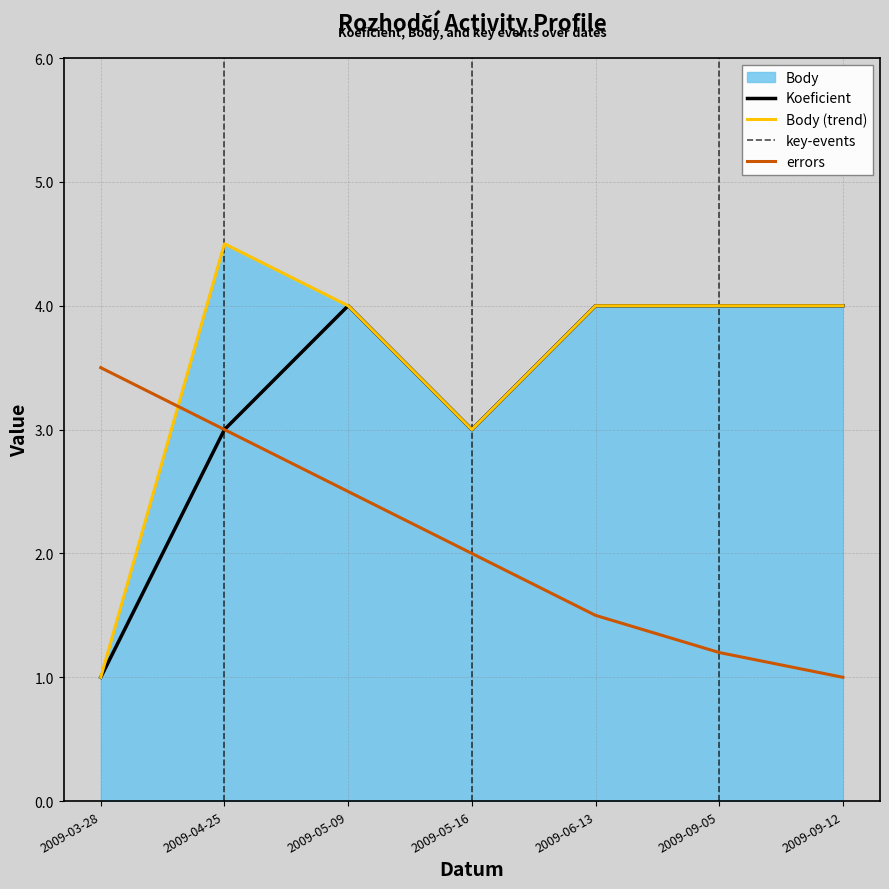

Which category has the lowest value in the Koeficient series?

2009-03-28